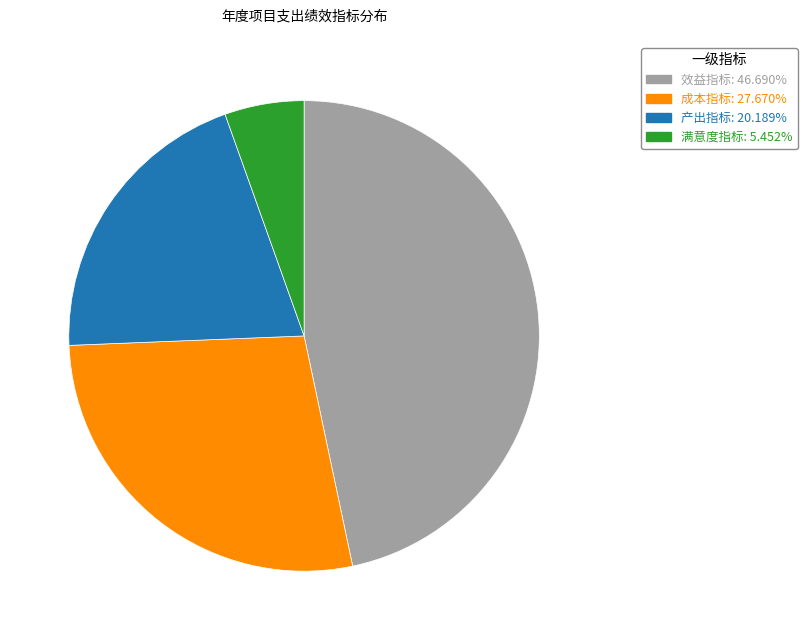

Is there a majority slice in this chart?

No